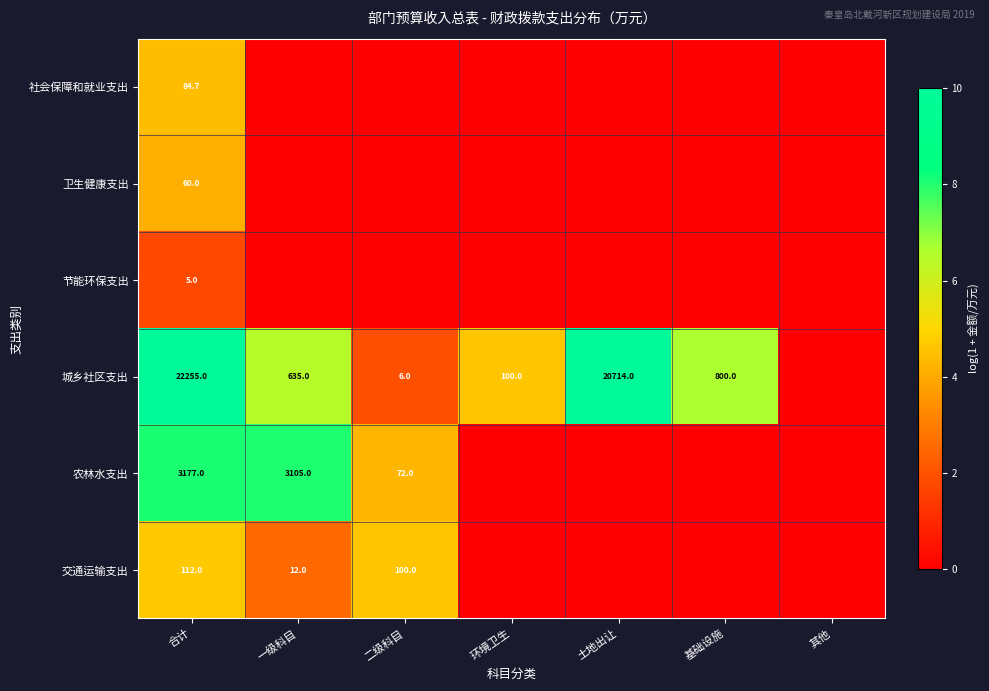

The value of 农林水支出 at 合计 is 3177.0. True or false?

True